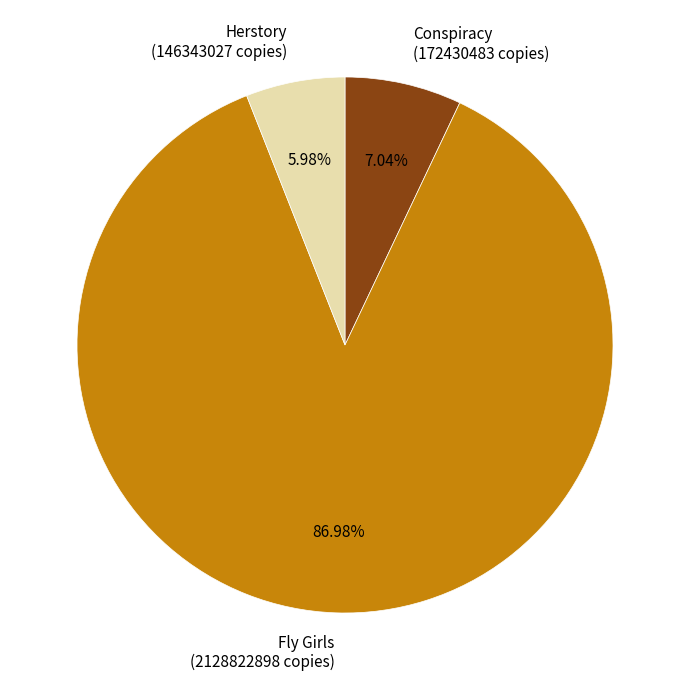

What is the largest slice in the pie chart?

Fly Girls